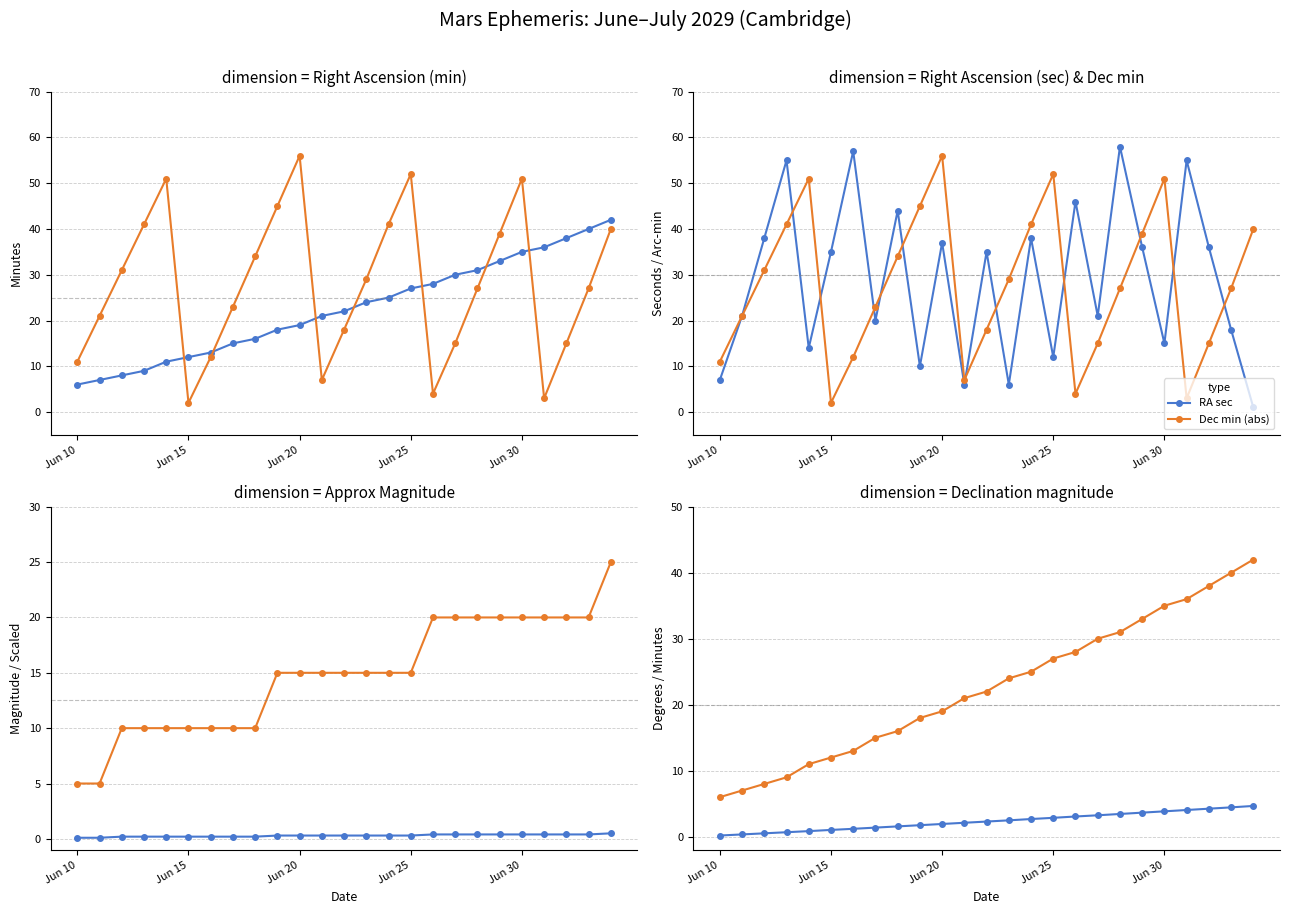

What is the greatest value displayed?

58.0